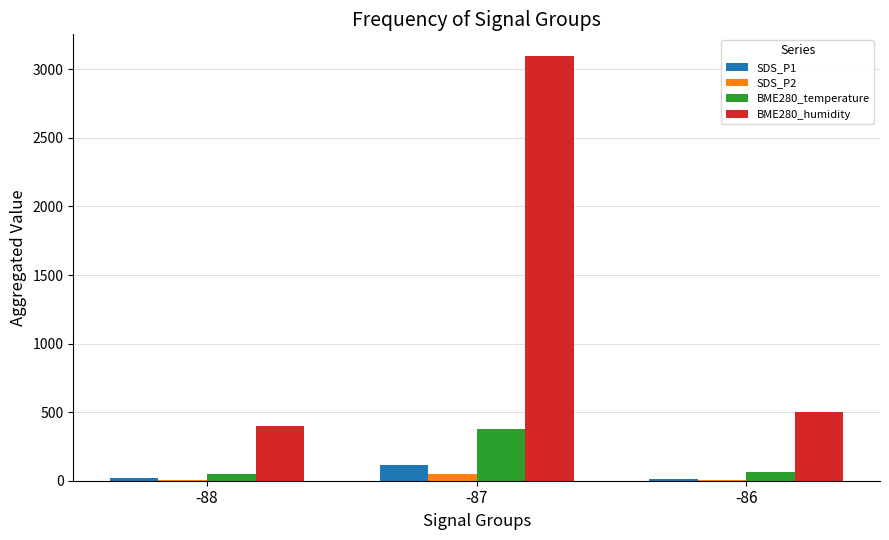

At which label does SDS_P2 first exceed 7?

-87